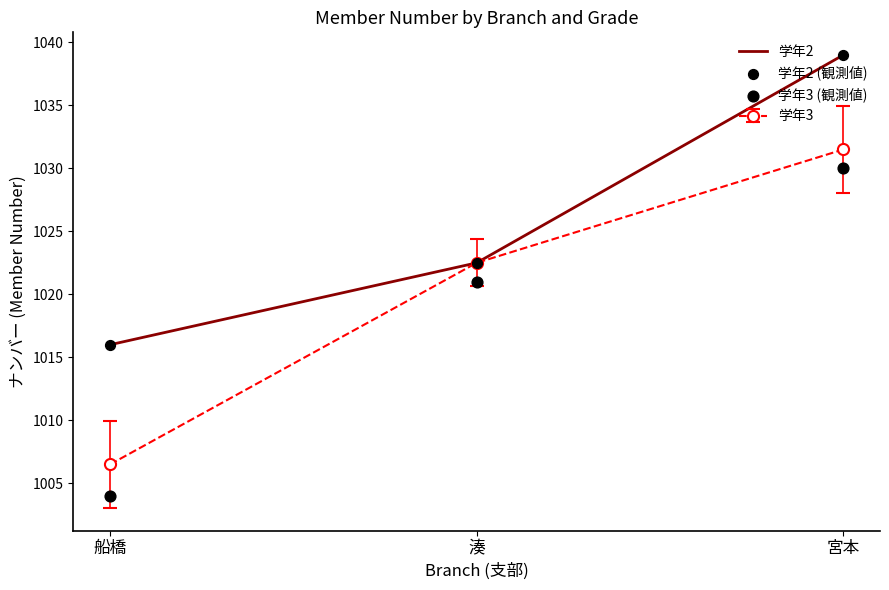

Is the value of 学年3 (観測値) at 船橋 greater than the value of 学年2 at 宮本?

No